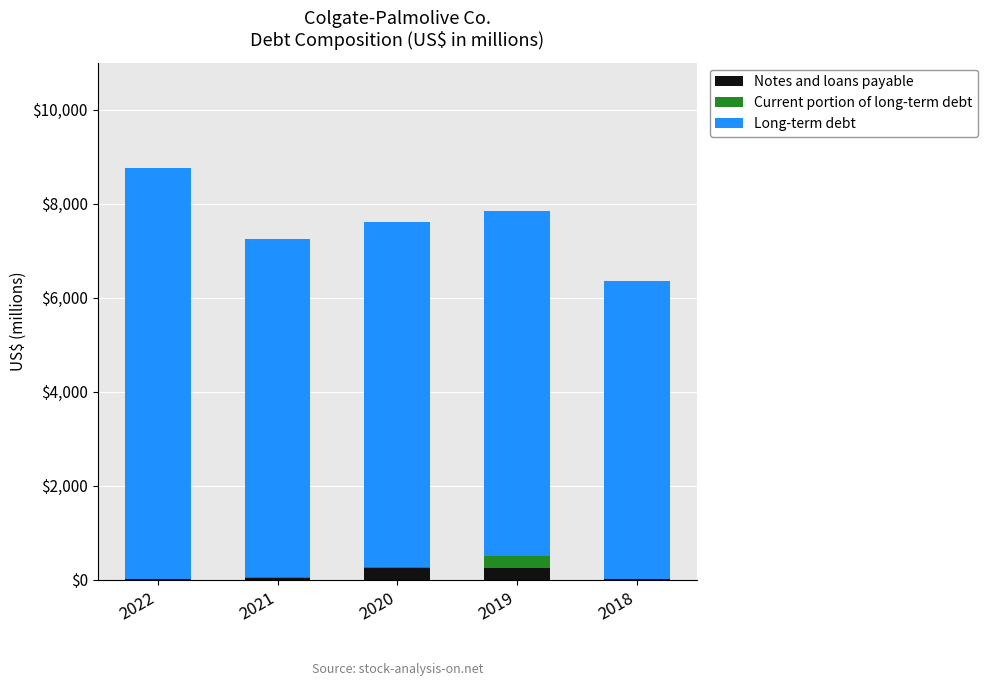

What is the total value across all series at 2019?

7847